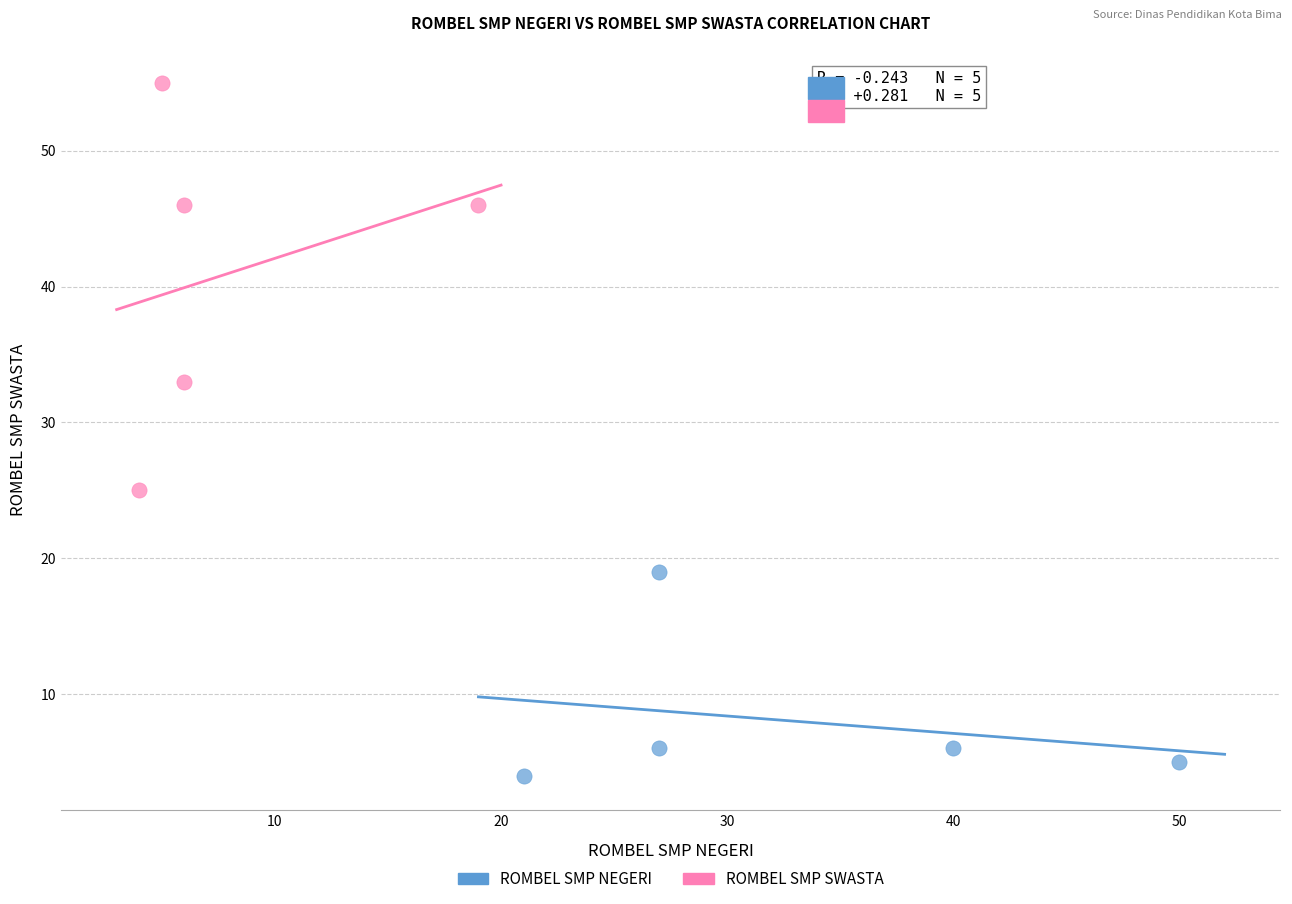

Which series contains the highest Y value?

ROMBEL SMP SWASTA